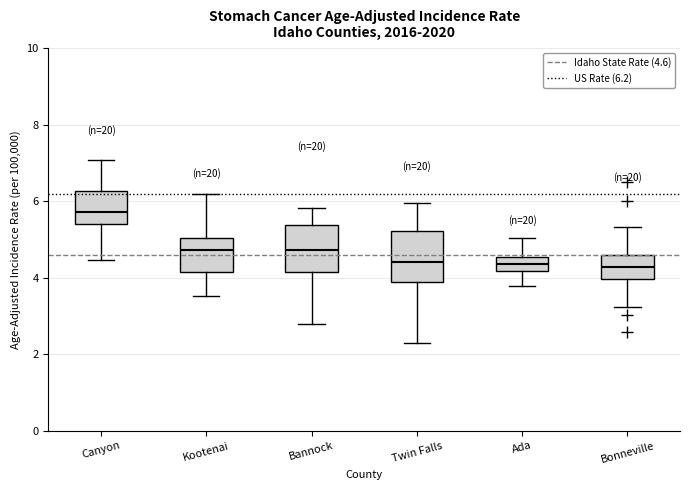

Reading left to right, read every box against the y-axis: the position of its median line, the range the box covers, and the ends of its whiskers. The values are not printed on the chart, so give them approximately, as read against the axis.

Canyon: median 5.8, box 5.4 to 6.2, whiskers 4.4 to 7.0
Kootenai: median 4.8, box 4.2 to 5.0, whiskers 3.6 to 6.2
Bannock: median 4.8, box 4.2 to 5.4, whiskers 2.8 to 5.8
Twin Falls: median 4.4, box 3.8 to 5.2, whiskers 2.2 to 6.0
Ada: median 4.4, box 4.2 to 4.6, whiskers 3.8 to 5.0
Bonneville: median 4.2, box 4.0 to 4.6, whiskers 3.2 to 5.4